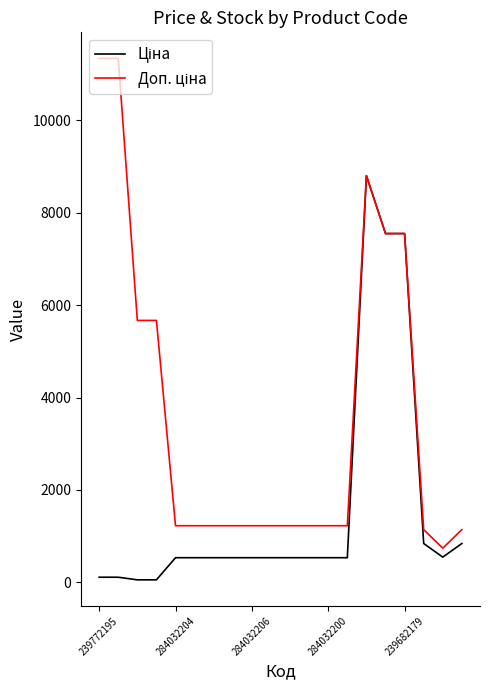

Does the chart display data point markers on the line(s)?

No